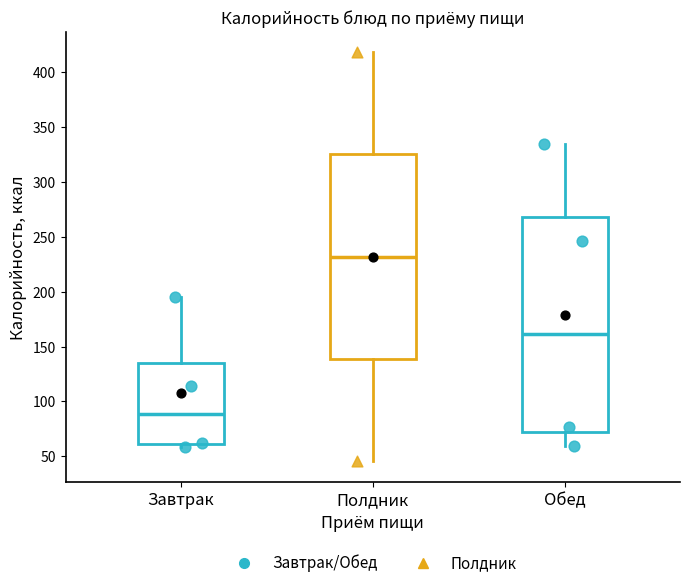

Where does the upper whisker of the box for Полдник end on the y-axis? The values are not printed on the chart, so give them approximately, as read against the axis.

420